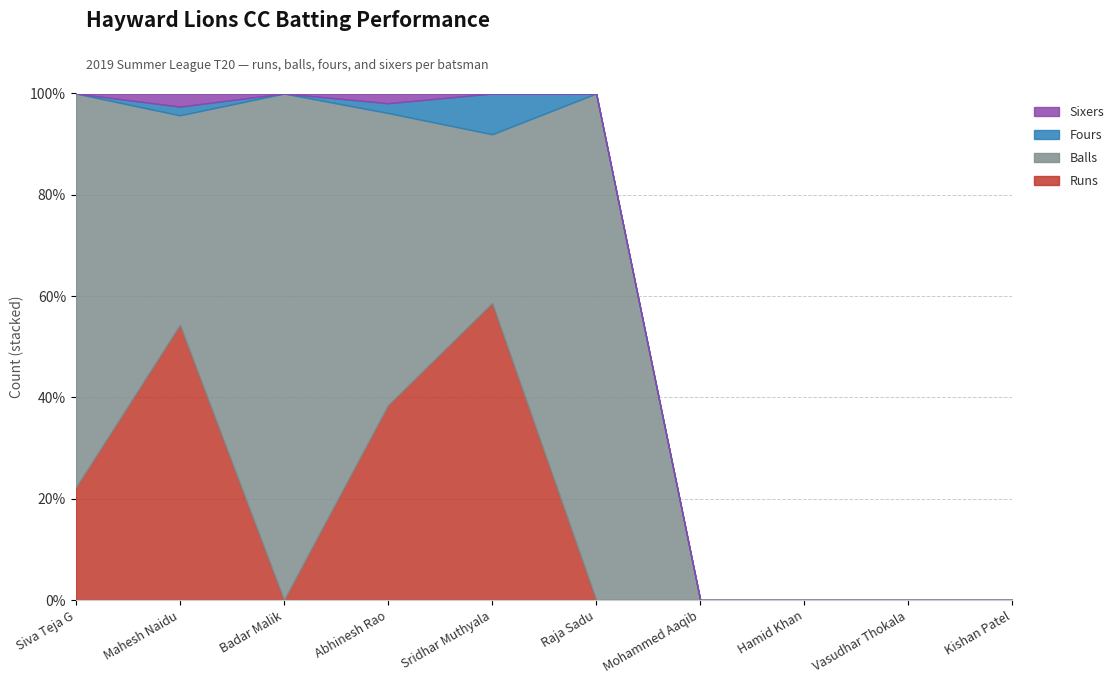

The Sixers series shows 4 at Mahesh Naidu. True or false?

False